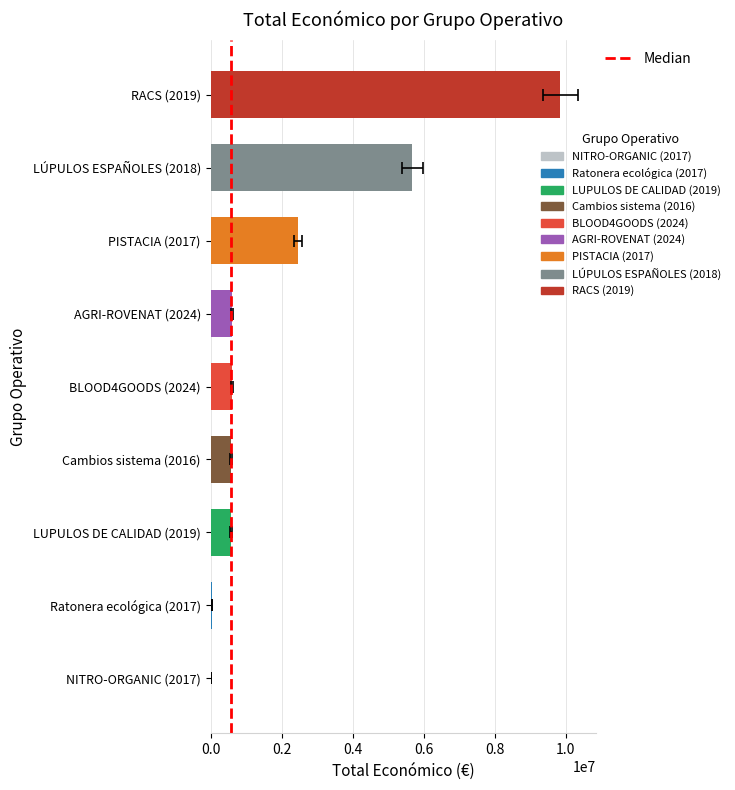

What is the change in value from 0.0 to 0.2?

+1